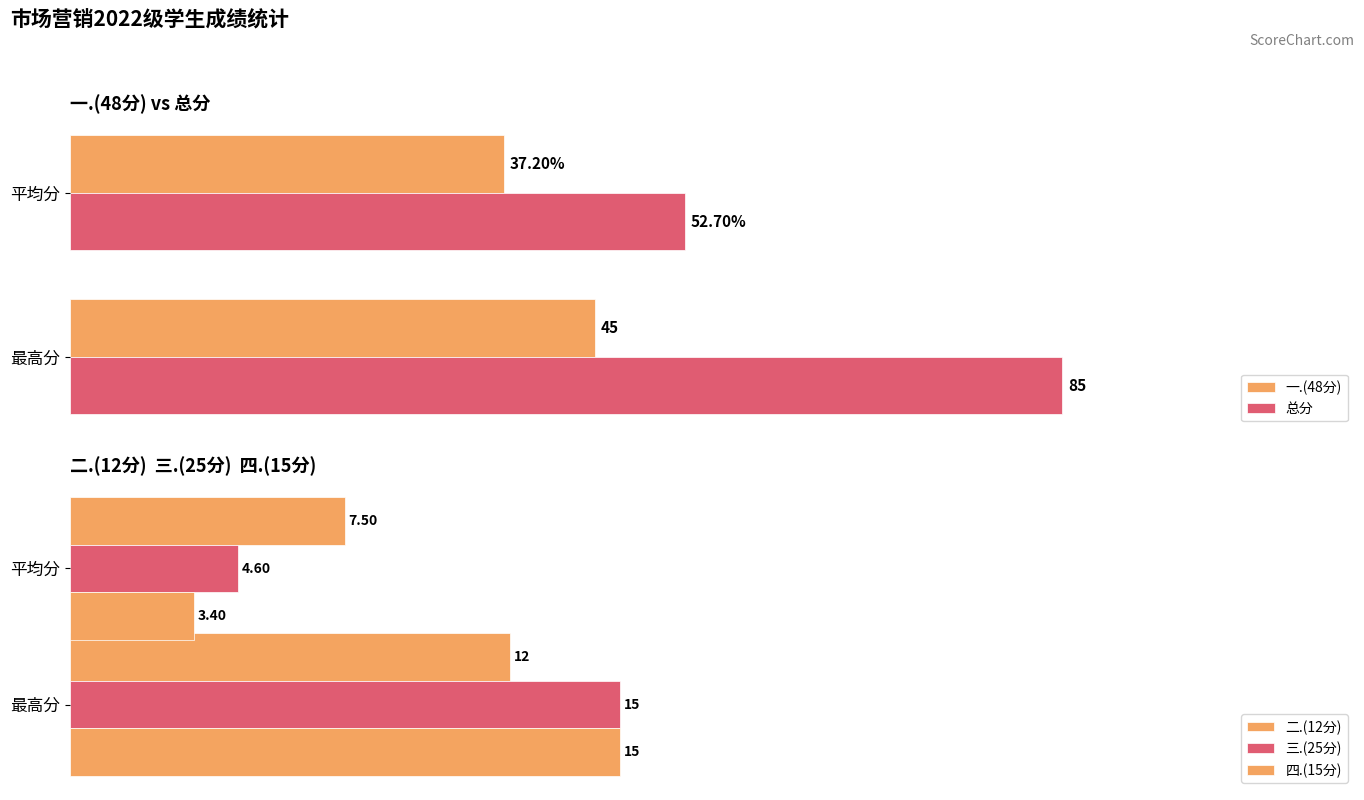

Rank the categories by 总分 value from highest to lowest.

最高分, 平均分